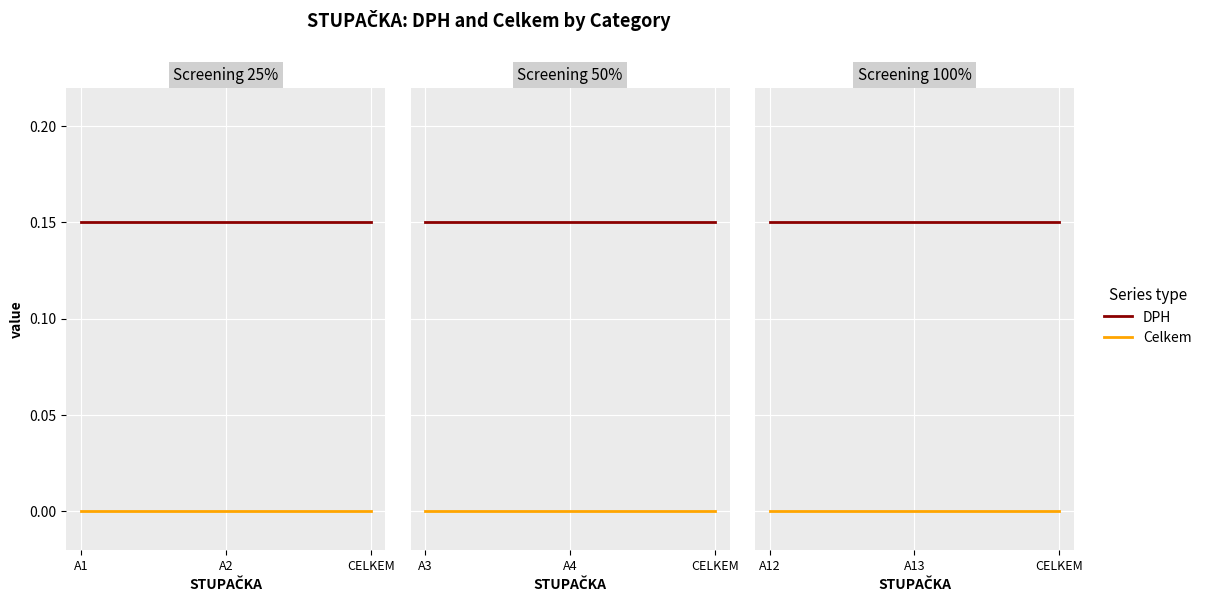

True or false: DPH has a value of 0.1 at A13.

True